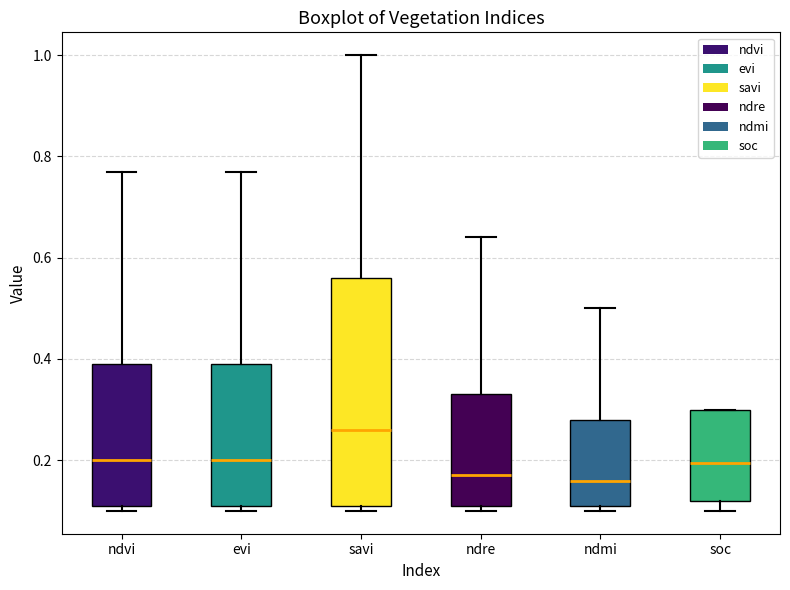

Reading left to right, read every box against the y-axis: the position of its median line, the range the box covers, and the ends of its whiskers. The values are not printed on the chart, so give them approximately, as read against the axis.

ndvi: median 0.20, box 0.12 to 0.40, whiskers 0.10 to 0.78
evi: median 0.20, box 0.12 to 0.40, whiskers 0.10 to 0.78
savi: median 0.26, box 0.12 to 0.56, whiskers 0.10 to 1.00
ndre: median 0.18, box 0.12 to 0.34, whiskers 0.10 to 0.64
ndmi: median 0.16, box 0.12 to 0.28, whiskers 0.10 to 0.50
soc: median 0.20, box 0.12 to 0.30, whiskers 0.10 to 0.30